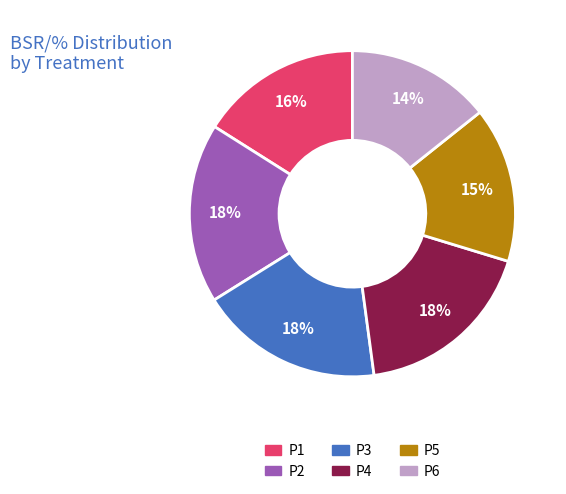

Is there a majority slice in this chart?

No